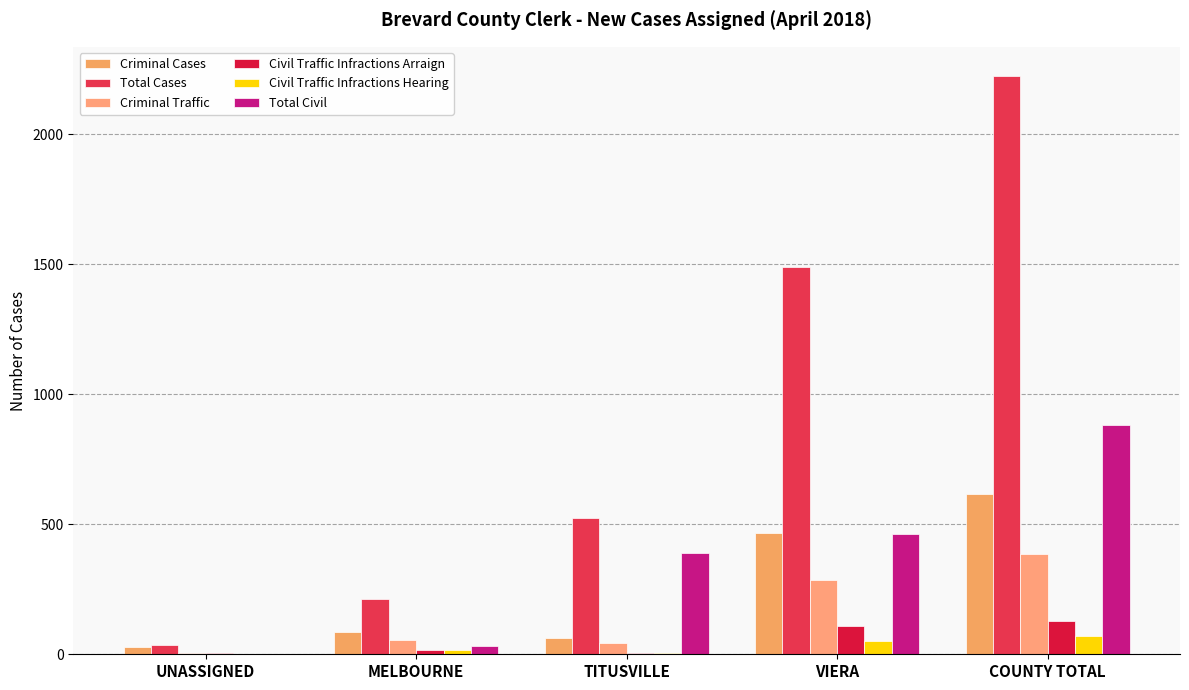

Count the number of categories in the chart.

5